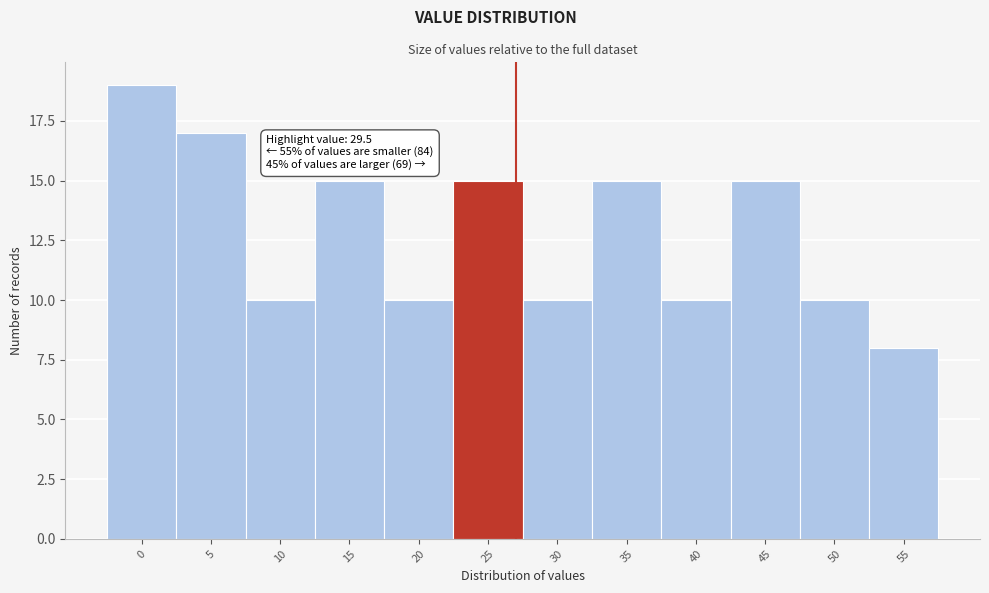

Reading left to right, extract all data points from this chart.

19	17	10	15	10	15	10	15	10	15	10	8